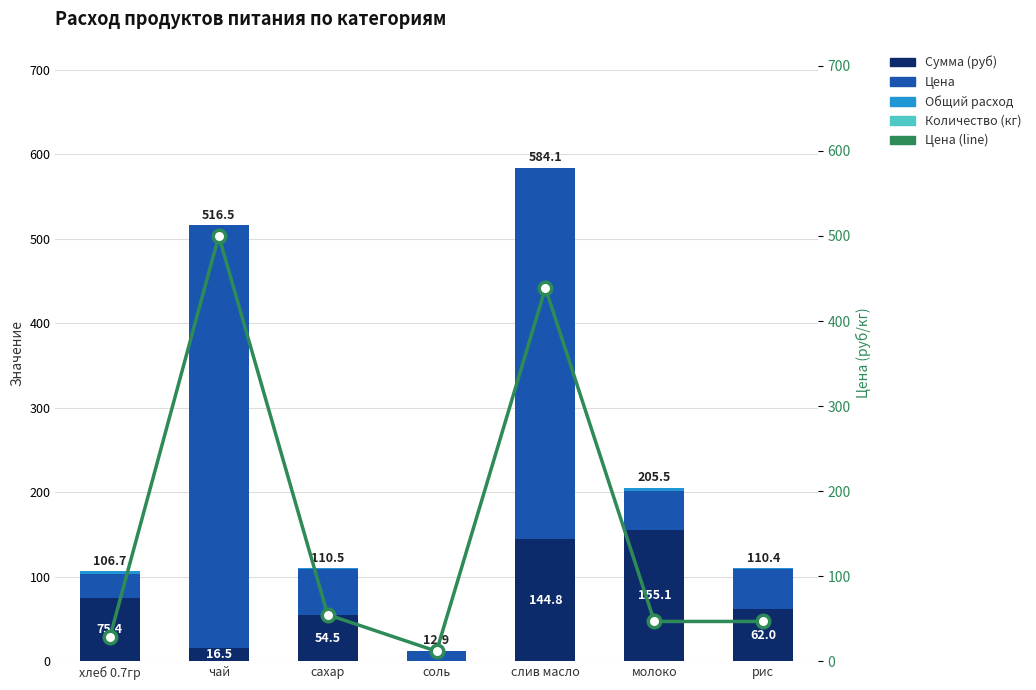

Reading left to right, extract all data points from this chart.

Сумма (руб): хлеб 0.7гр=75.4	чай=16.5	сахар=54.5	соль=0.8	слив масло=144.8	молоко=155.1	рис=62.0
Цена: хлеб 0.7гр=28.6	чай=500.0	сахар=55.0	соль=12.0	слив масло=438.9	молоко=47.0	рис=47.0
Общий расход: хлеб 0.7гр=2.6	чай=0.0	сахар=1.0	соль=0.1	слив масло=0.3	молоко=3.3	рис=1.3
Количество (кг): хлеб 0.7гр=0.1	чай=0.0	сахар=0.0	соль=0.0	слив масло=0.0	молоко=0.1	рис=0.0
Цена (line): хлеб 0.7гр=28.6	чай=500.0	сахар=55.0	соль=12.0	слив масло=438.9	молоко=47.0	рис=47.0